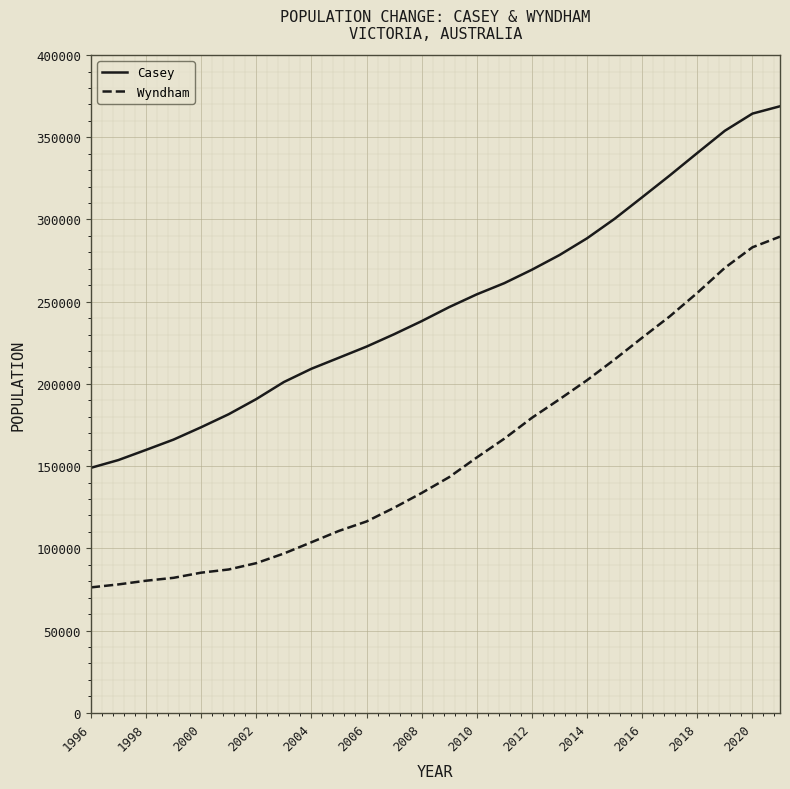

What is the sum of all Casey values?

6459100